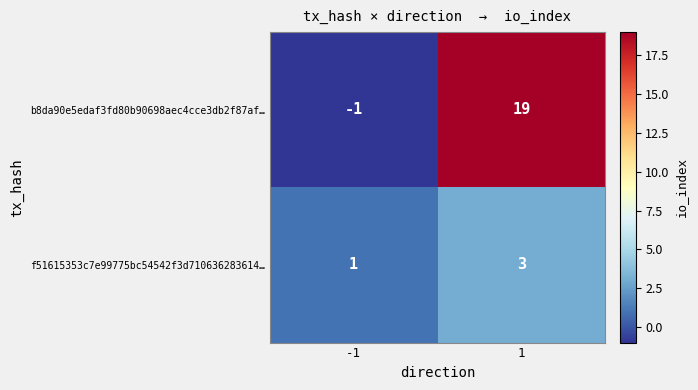

What is the sum of the b8da90e5edaf3fd80b90698aec4cce3db2f87af… values at 1 and -1?

18